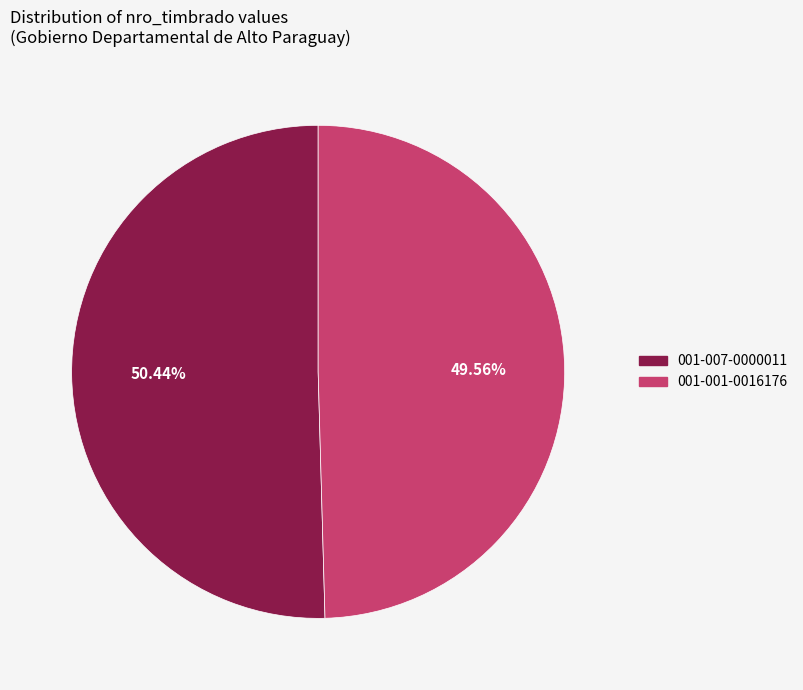

Is it true that 001-001-0016176 is 61% of the pie?

False